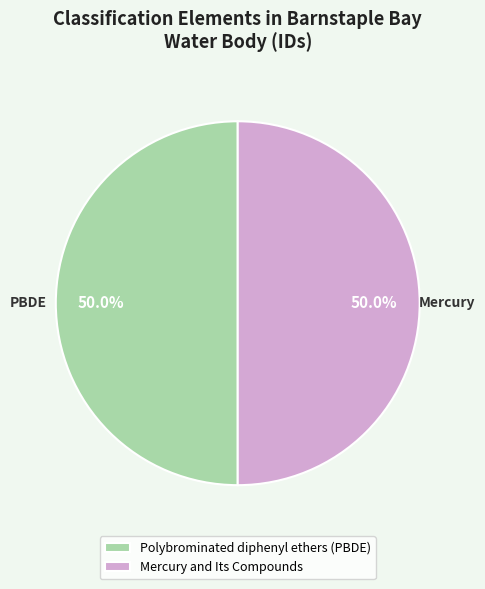

What portion of the pie excludes Mercury and Its Compounds?

50.0%